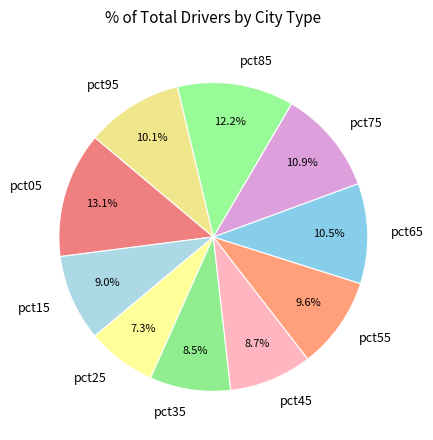

To the nearest percent, what is the difference between the largest and smallest slice percentages?

6%